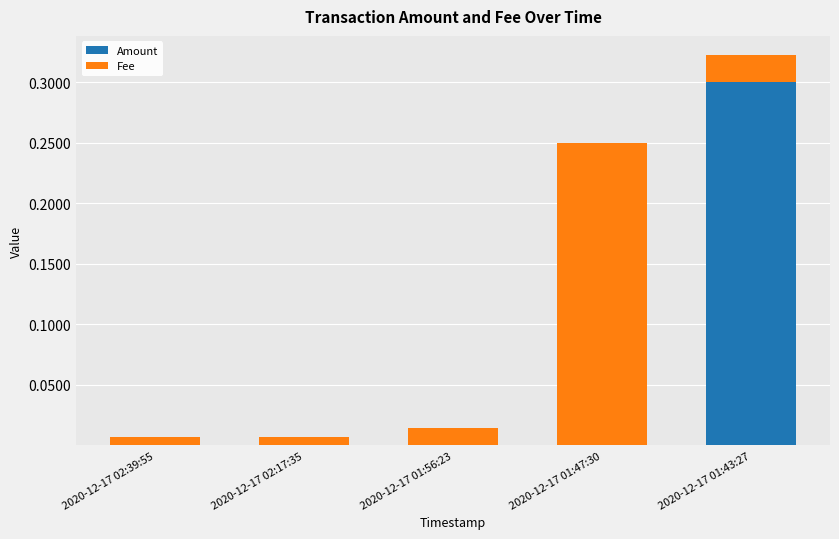

The value of Amount at 2020-12-17 01:43:27 is 0.4. True or false?

False